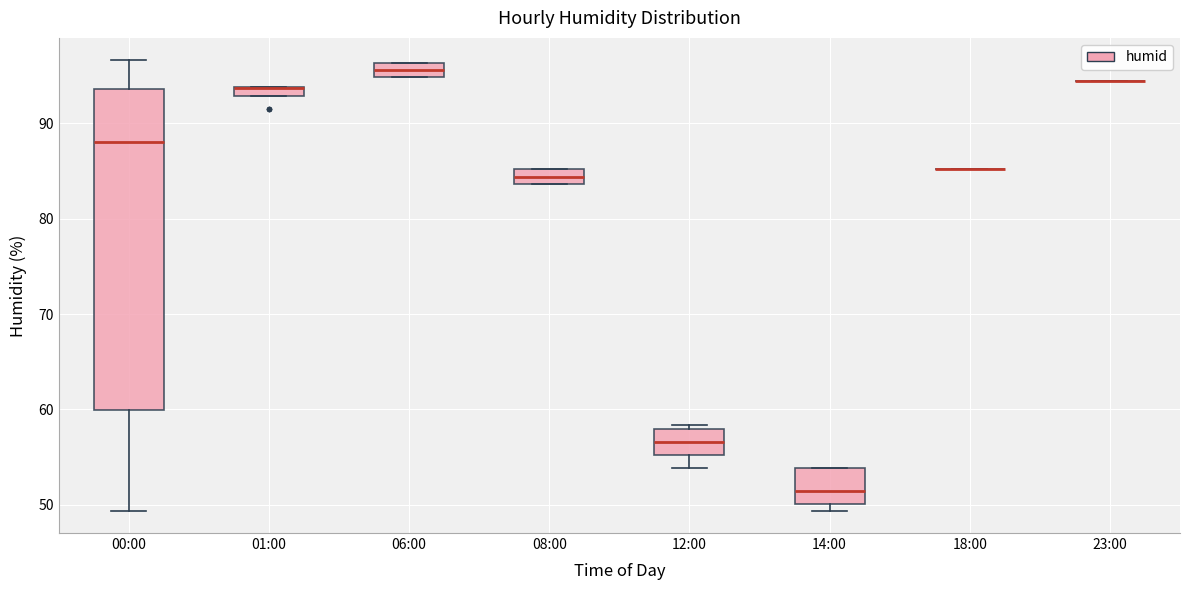

Which box is the tallest, from its lower edge to its upper edge?

00:00